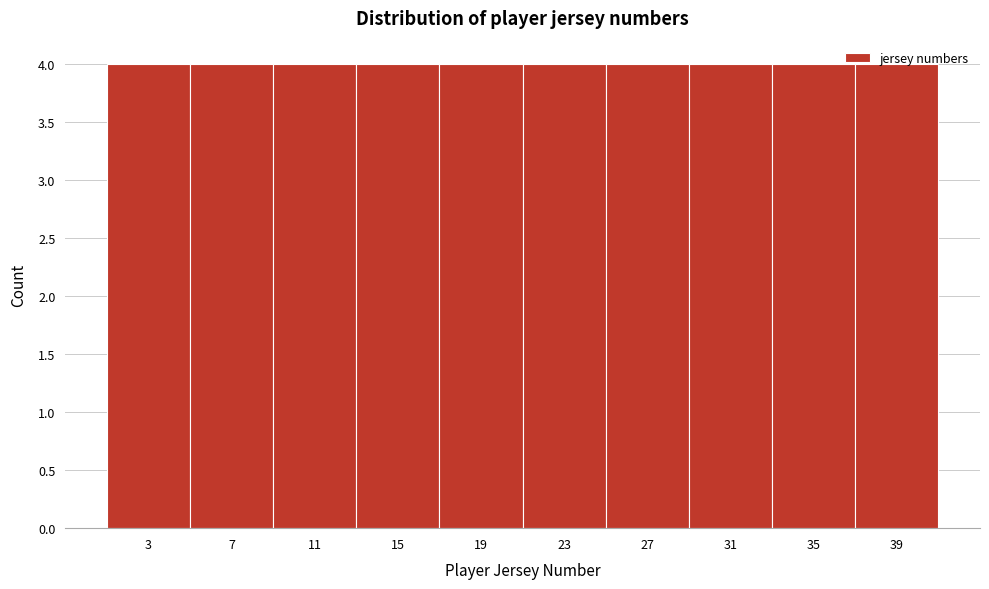

Reading left to right, list every bar in this chart as the range it spans on the x-axis followed by its height. The values are not printed on the chart, so give them approximately, as read against the axis.

1 to 5: 4
5 to 9: 4
9 to 13: 4
13 to 17: 4
17 to 21: 4
21 to 25: 4
25 to 29: 4
29 to 33: 4
33 to 37: 4
37 to 41: 4